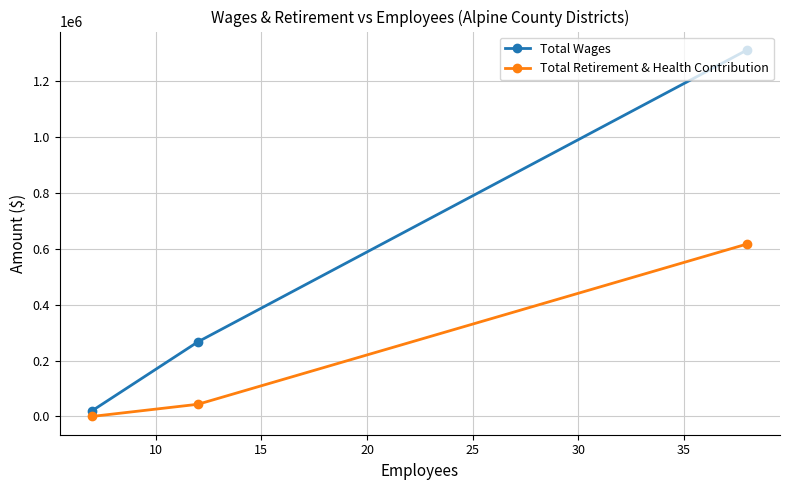

Reading left to right, extract all data points from this chart.

Total Wages: 20871	267323	1313108
Total Retirement & Health Contribution: 0	43474	617780